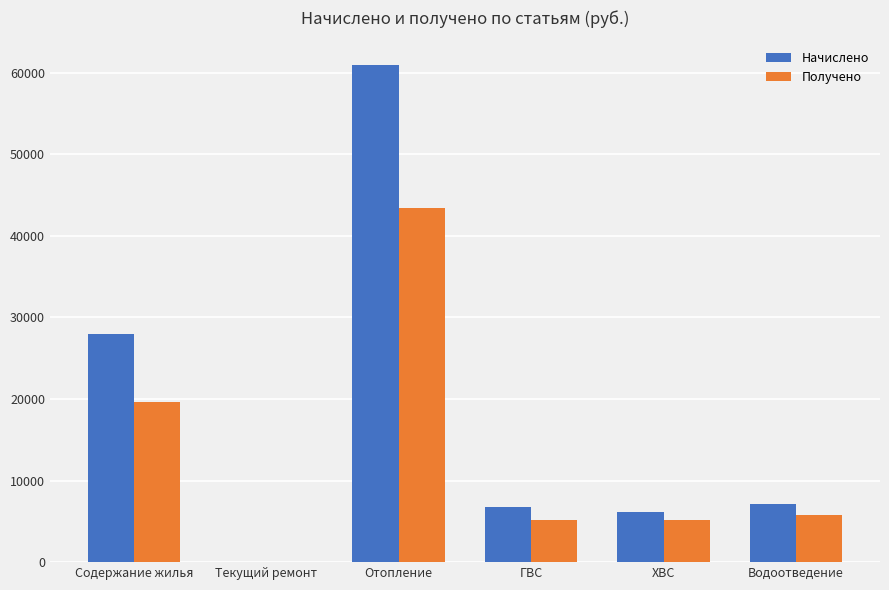

At which category is the sum across all series the highest?

Отопление